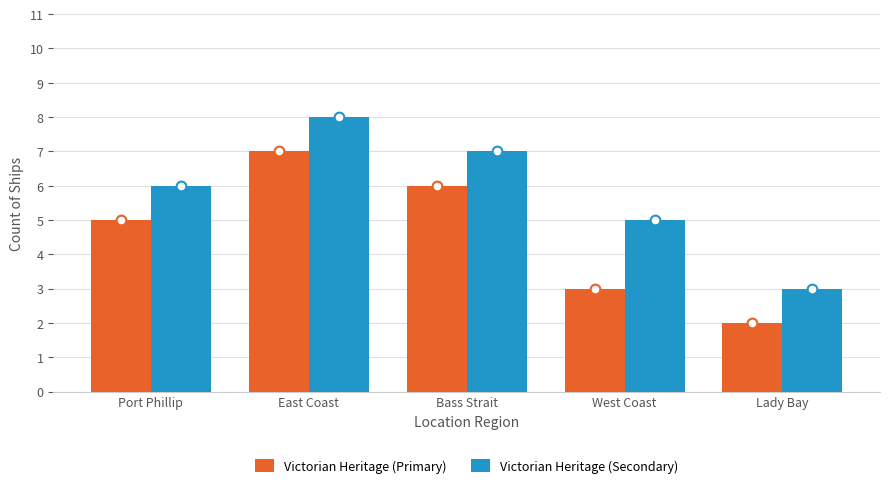

How many distinct data groups are displayed?

2